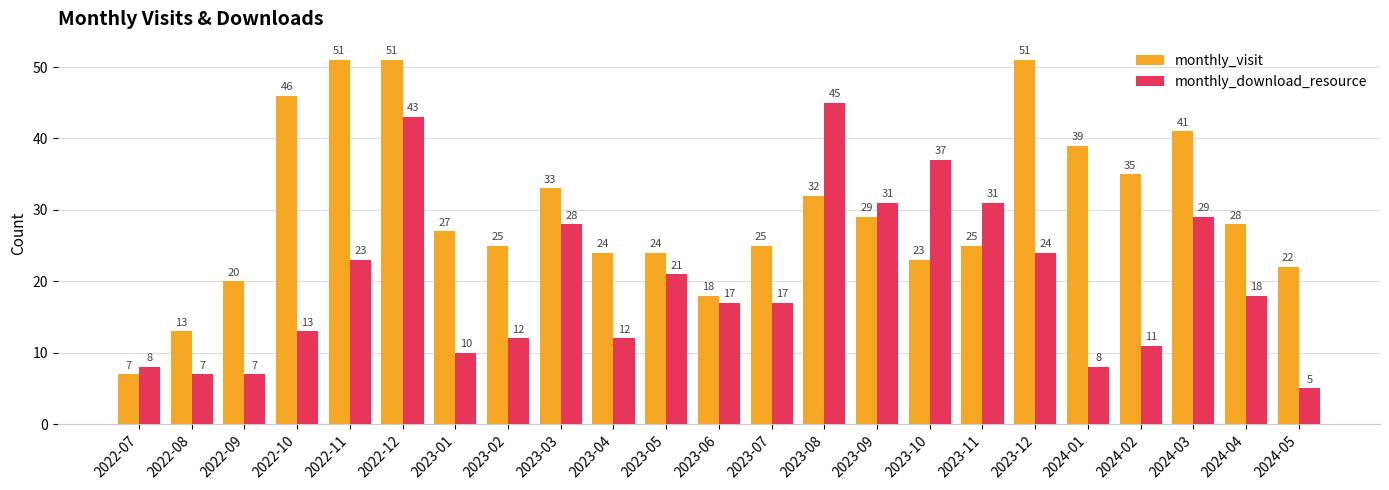

Reading left to right, transcribe all the data shown in this chart.

monthly_visit: 2022-07=7	2022-08=13	2022-09=20	2022-10=46	2022-11=51	2022-12=51	2023-01=27	2023-02=25	2023-03=33	2023-04=24	2023-05=24	2023-06=18	2023-07=25	2023-08=32	2023-09=29	2023-10=23	2023-11=25	2023-12=51	2024-01=39	2024-02=35	2024-03=41	2024-04=28	2024-05=22
monthly_download_resource: 2022-07=8	2022-08=7	2022-09=7	2022-10=13	2022-11=23	2022-12=43	2023-01=10	2023-02=12	2023-03=28	2023-04=12	2023-05=21	2023-06=17	2023-07=17	2023-08=45	2023-09=31	2023-10=37	2023-11=31	2023-12=24	2024-01=8	2024-02=11	2024-03=29	2024-04=18	2024-05=5